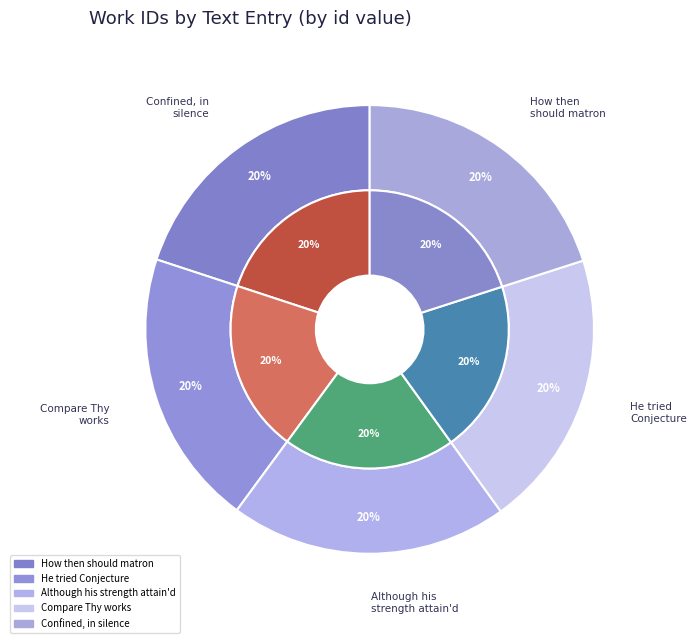

Is it true that How then should matron Mind is 20% of the pie?

True